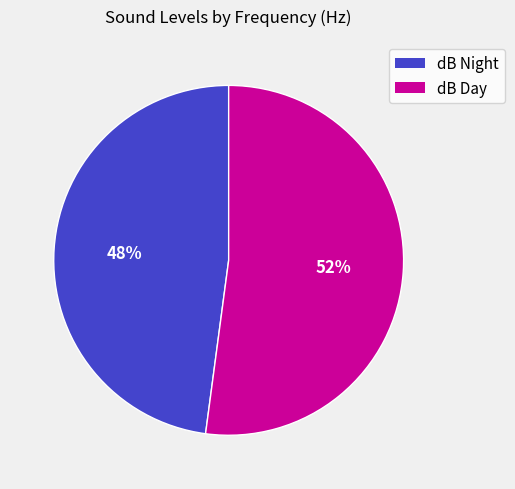

Rank the categories by value from lowest to highest.

dB Night, dB Day